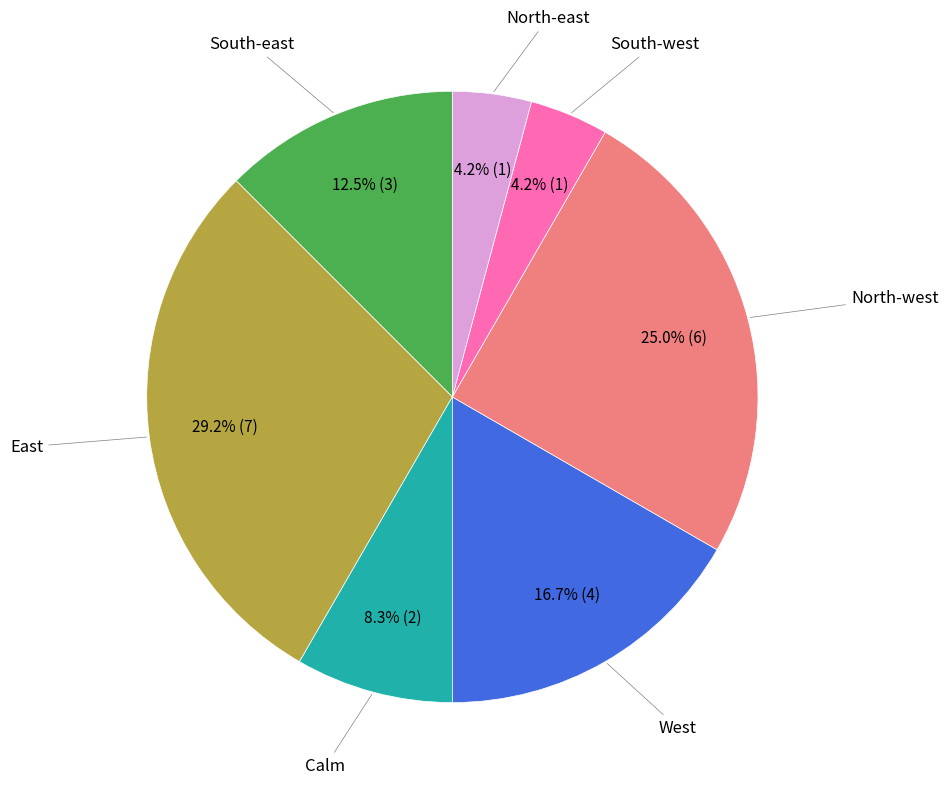

Is there any slice that represents more than half of the pie?

No